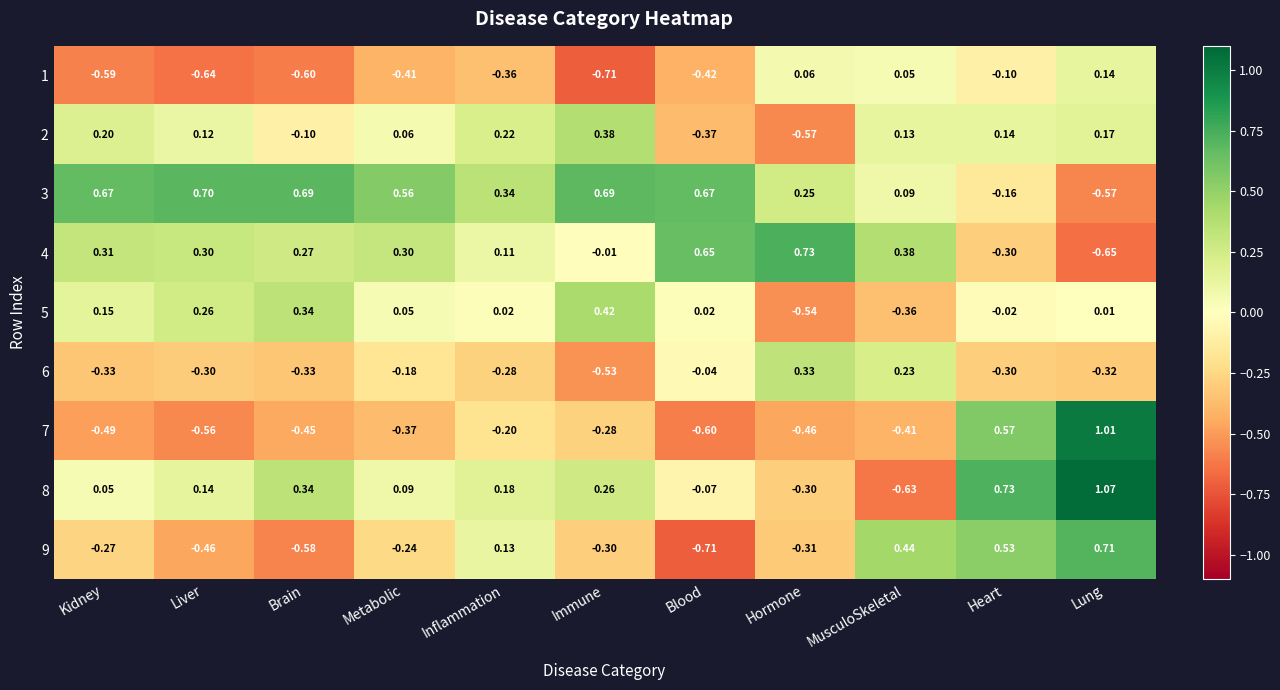

At Lung, list the series in order from largest to smallest.

8, 7, 9, 2, 1, 5, 6, 3, 4